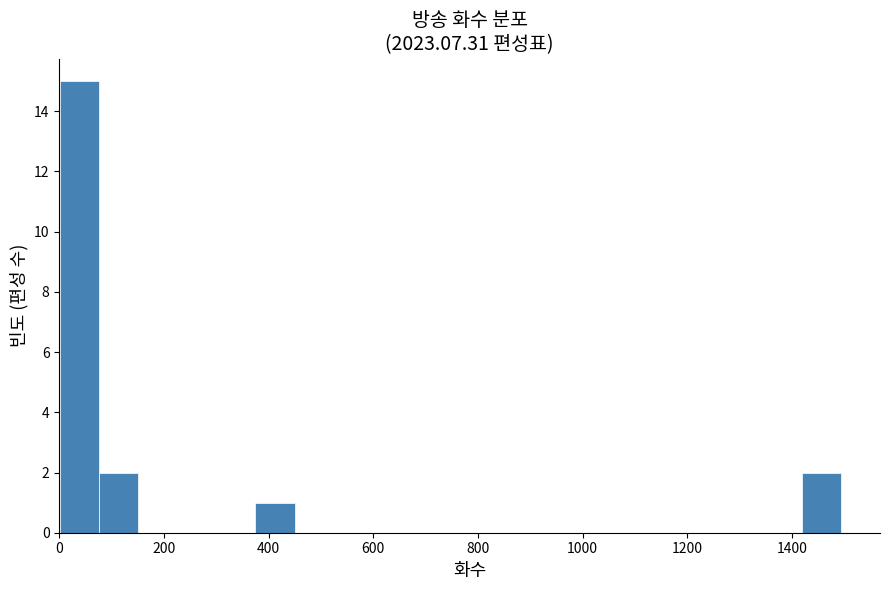

Read against the x-axis, roughly where is the centre of the tallest bar?

40